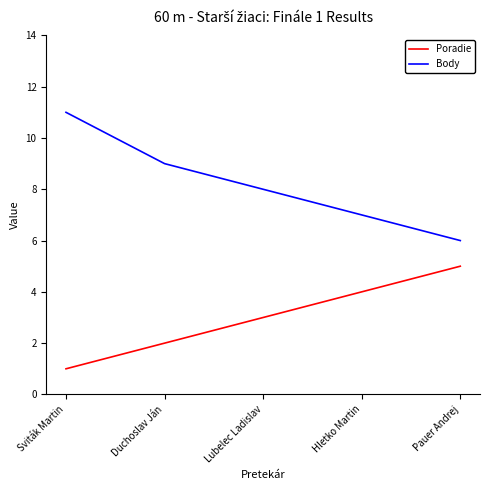

What is the spread (max minus min) of values at Hletko Martin?

3